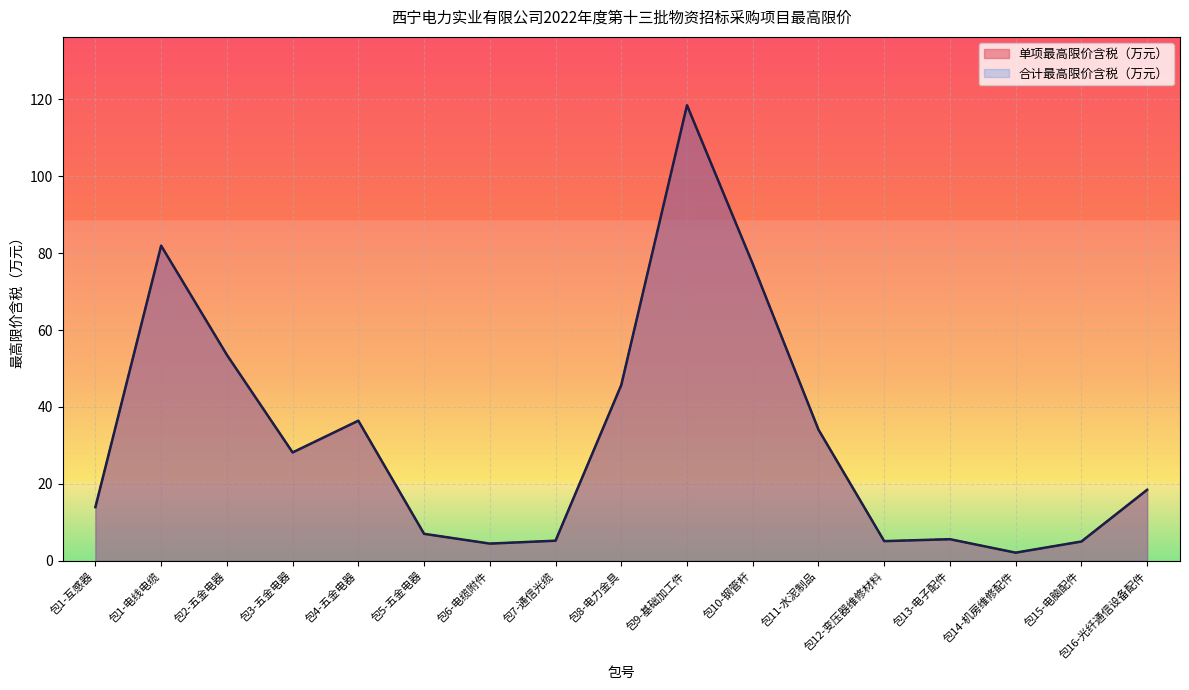

Which category has the highest value in the 合计最高限价含税（万元） series?

包9-基础加工件